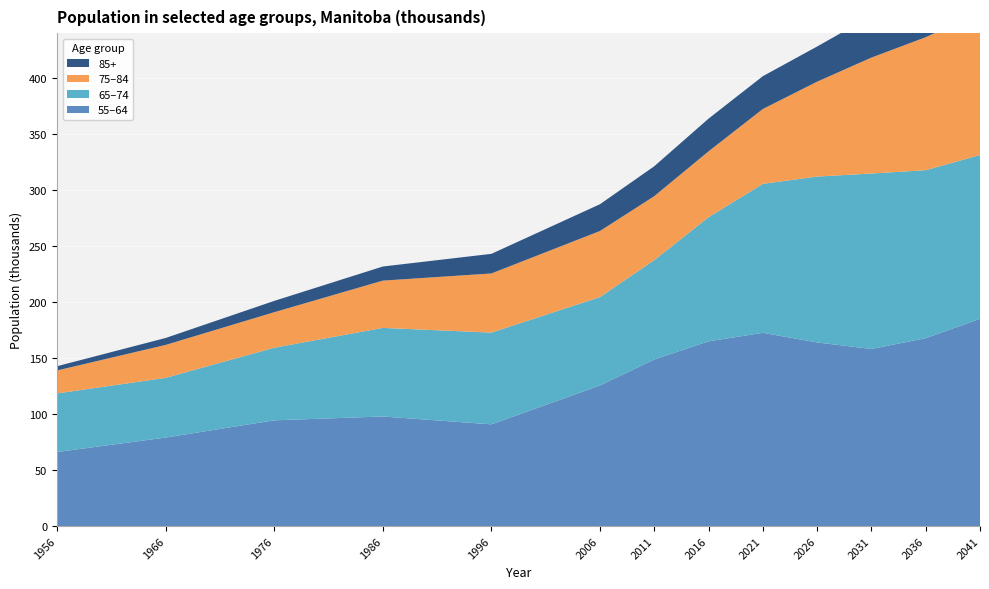

Reading left to right, what are all the values shown in this chart?

55–64: 66.1	79.0	94.4	97.8	90.8	125.5	148.7	164.9	172.5	163.9	158.1	167.7	185.0
65–74: 52.3	53.3	64.8	79.1	81.9	78.9	88.7	110.8	133.0	148.1	156.6	150.0	146.2
75–84: 20.5	29.4	31.7	42.2	52.8	59.0	57.1	58.8	66.8	84.7	103.5	118.7	127.4
85+: 3.8	6.2	10.1	12.6	17.5	23.9	26.7	29.2	29.3	31.4	37.3	48.8	61.0